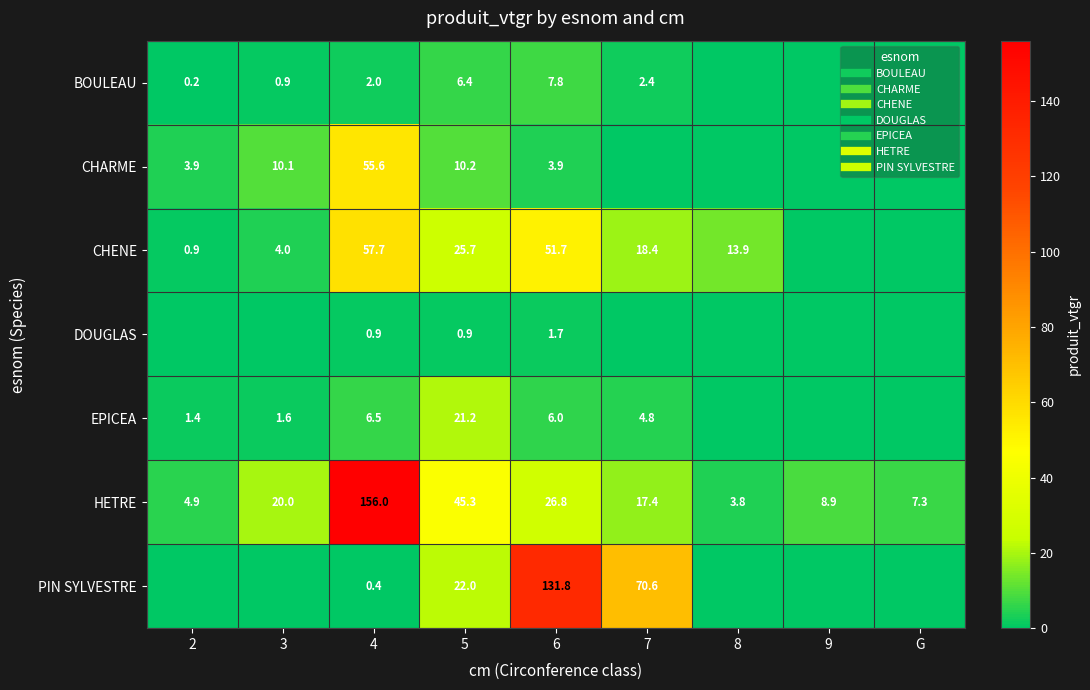

At which category is the sum across all series the highest?

4